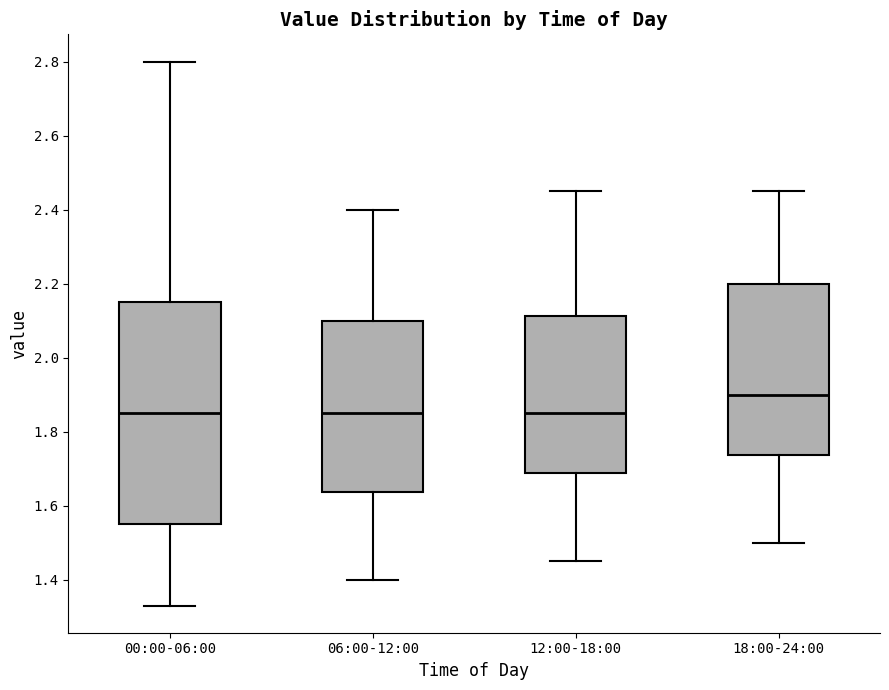

Reading left to right, transcribe this box plot: for each box, give where its median line is, the range the box spans, and where its two whiskers end, as read against the y-axis. The values are not printed on the chart, so give them approximately, as read against the axis.

00:00-06:00: median 1.86, box 1.56 to 2.16, whiskers 1.34 to 2.80
06:00-12:00: median 1.86, box 1.64 to 2.10, whiskers 1.40 to 2.40
12:00-18:00: median 1.86, box 1.68 to 2.12, whiskers 1.46 to 2.46
18:00-24:00: median 1.90, box 1.74 to 2.20, whiskers 1.50 to 2.46